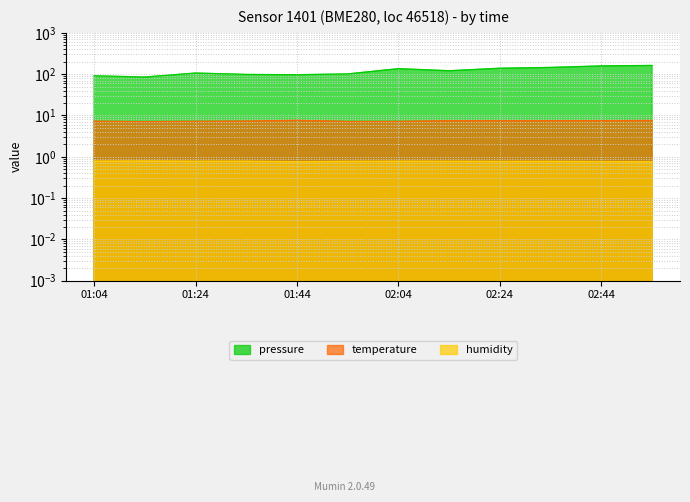

What is the total value across all series at 02:34?

153.8